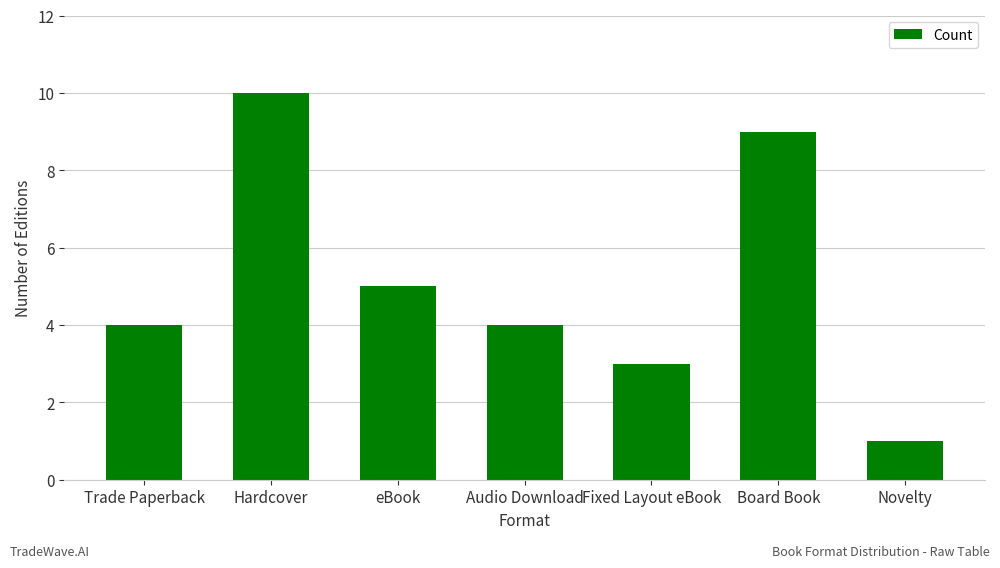

True or false: the data shows 7 at eBook.

False